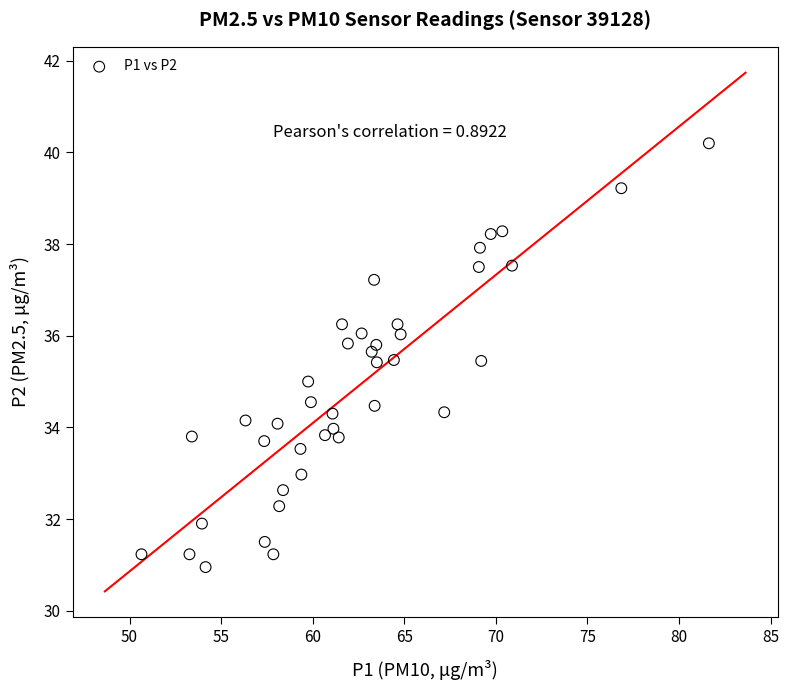

What is the range of X values (max minus min)?

31.0